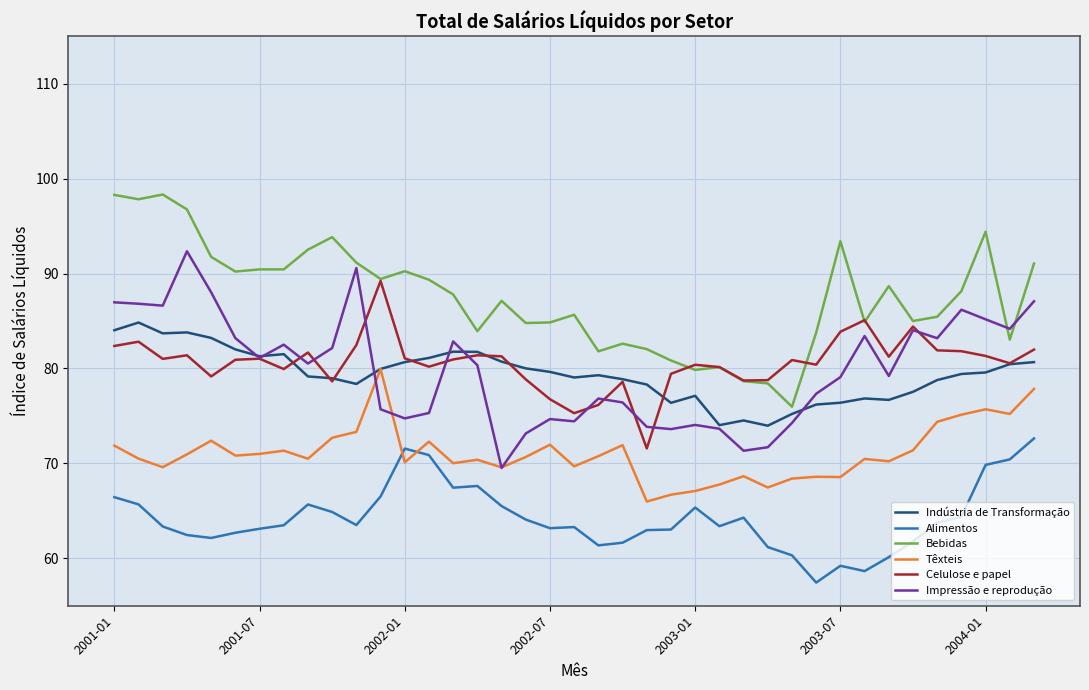

What is the greatest value displayed?

98.3